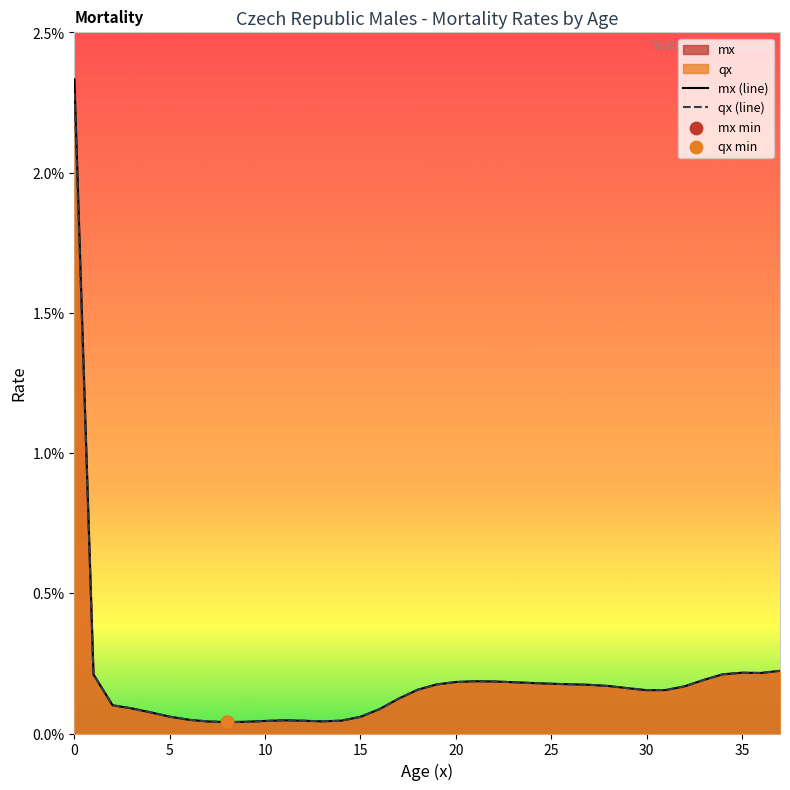

Which series has the largest total across all categories?

mx (line)